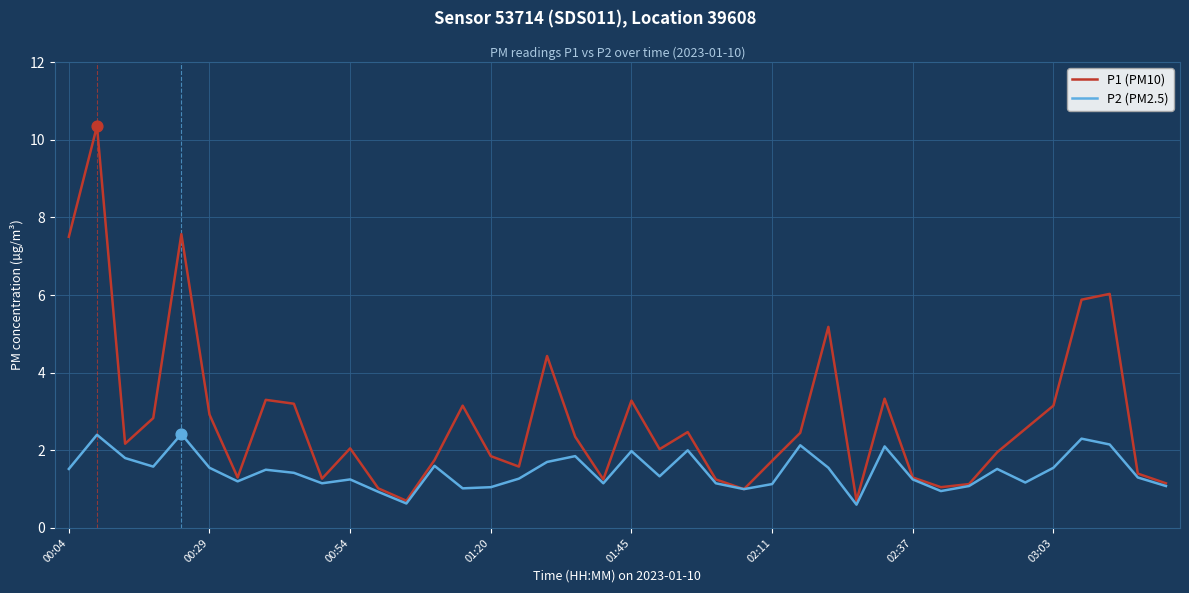

Which series has the largest total across all categories?

P1 (PM10)